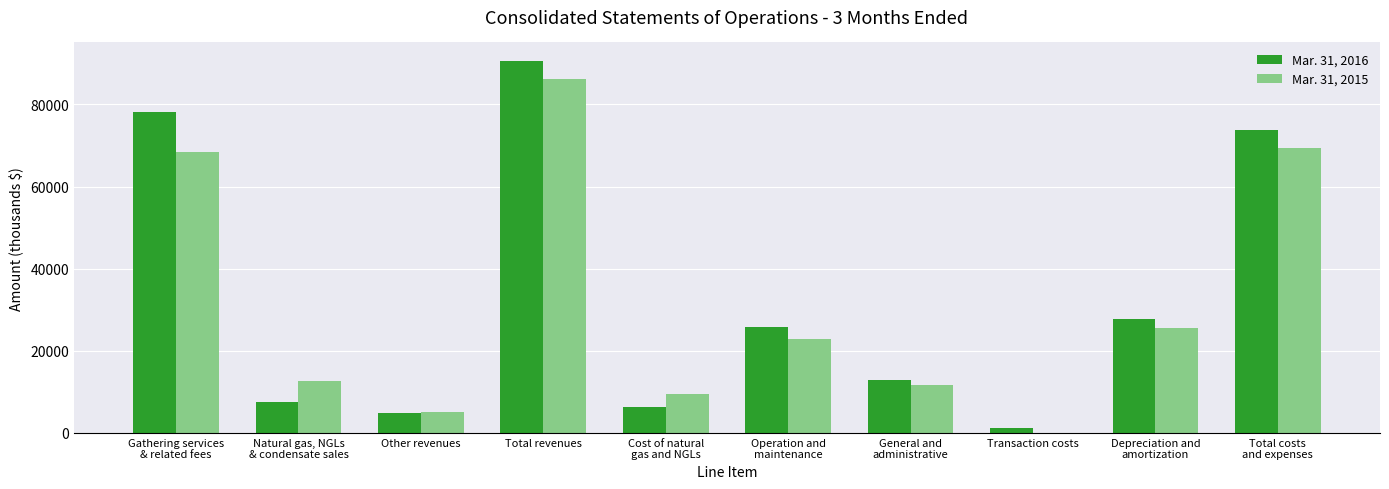

The value of Mar. 31, 2015 at Cost of natural
gas and NGLs is 2516. True or false?

False